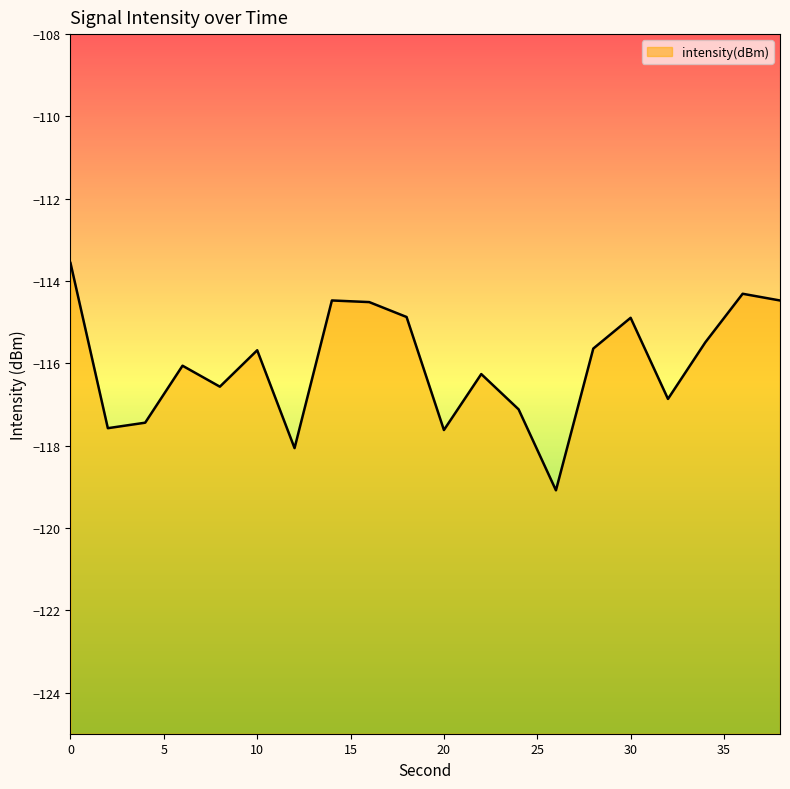

What is the difference between the second highest and second lowest values?

3.8